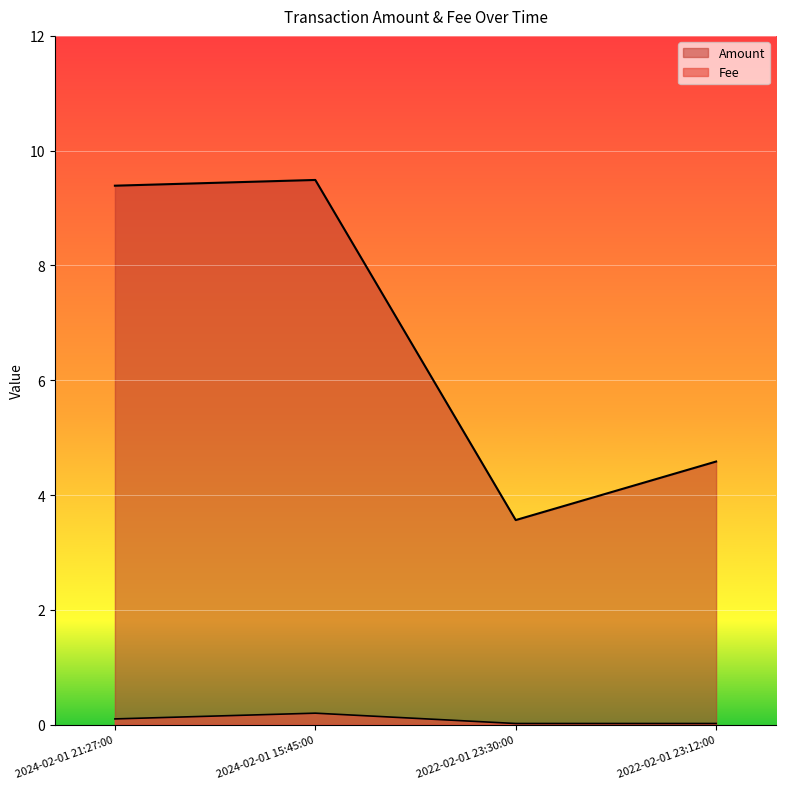

Which series changed the most between 2024-02-01 21:27:00 and 2022-02-01 23:12:00?

Amount